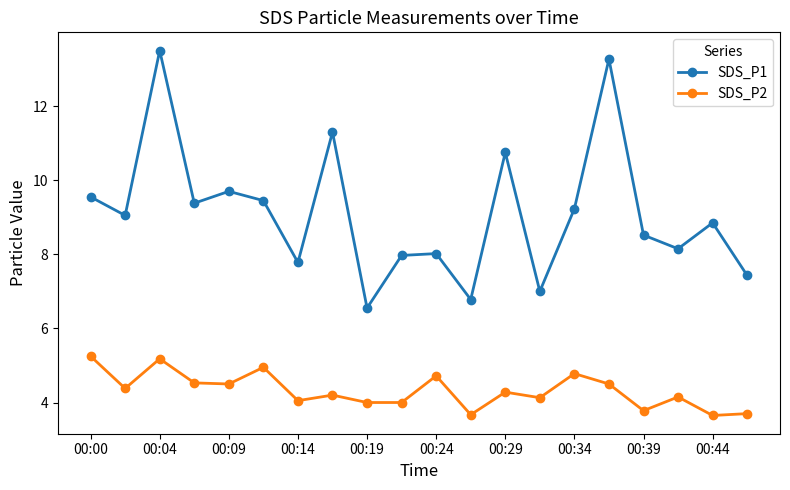

How many lines are shown in the chart?

2